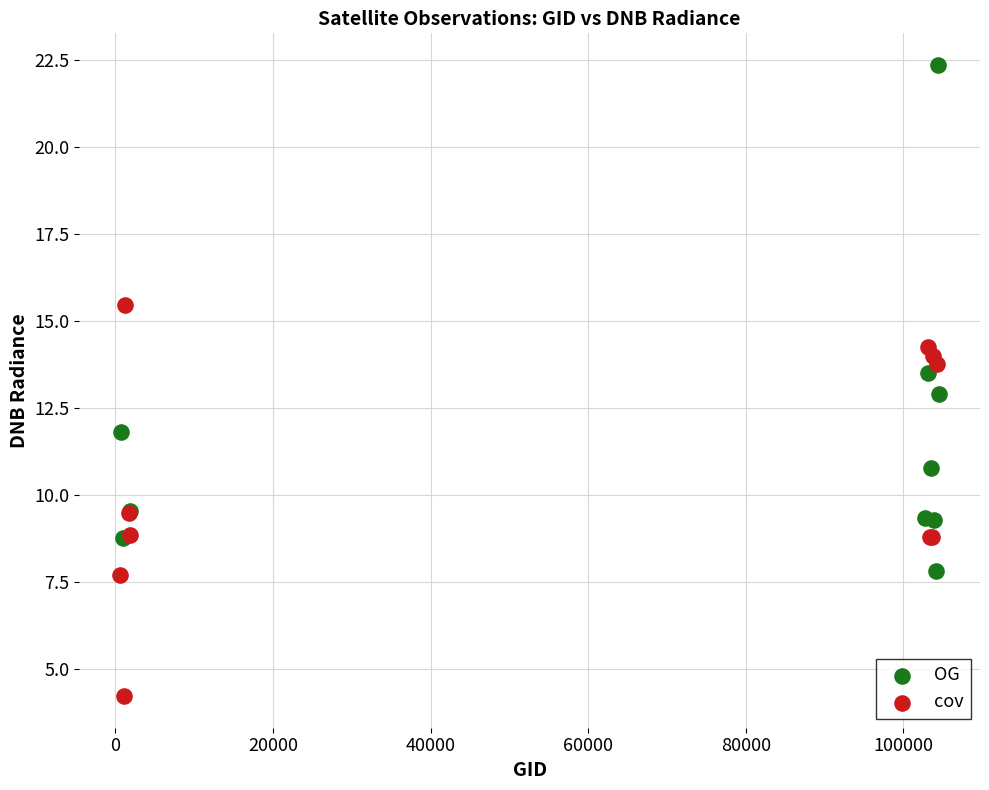

Which series has the widest spread of Y values?

OG